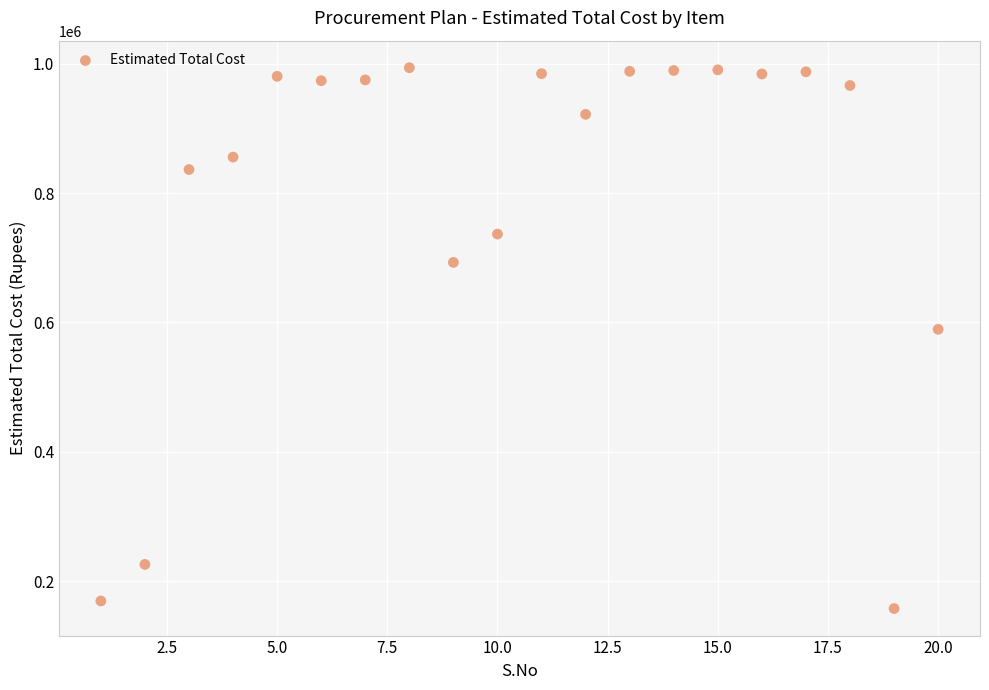

What Y value in the scatter plot is closest to 575744?

589343